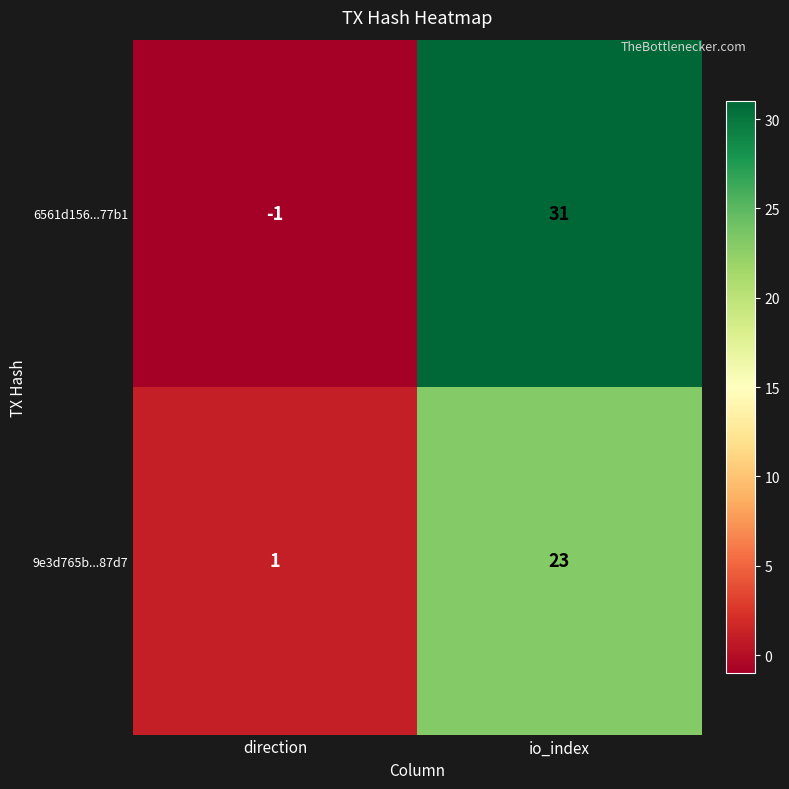

Rank the categories by 6561d156...77b1 value from highest to lowest.

io_index, direction